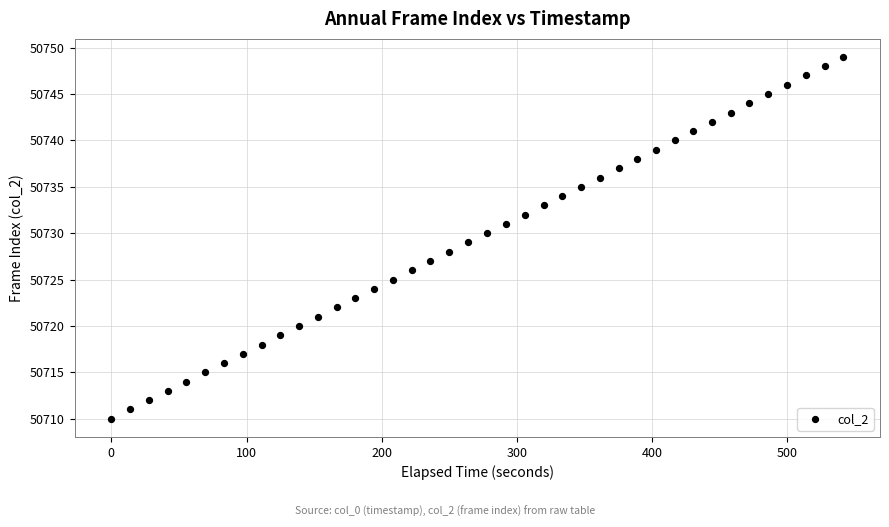

What is the range of Y values (max minus min)?

39